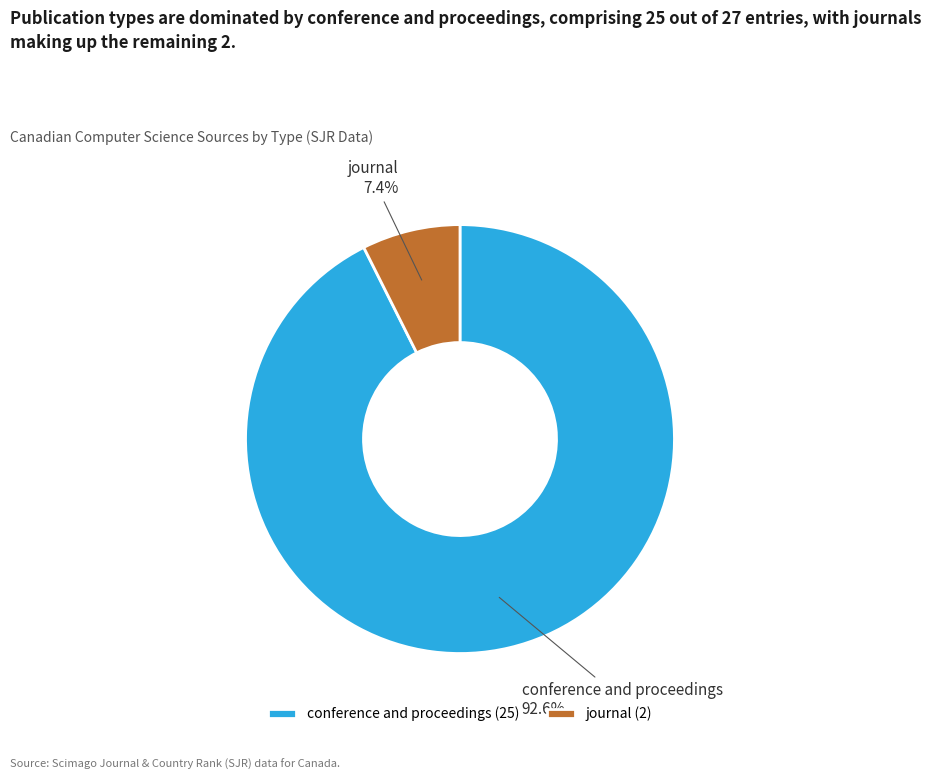

Is it true that conference and proceedings is 93% of the pie?

True